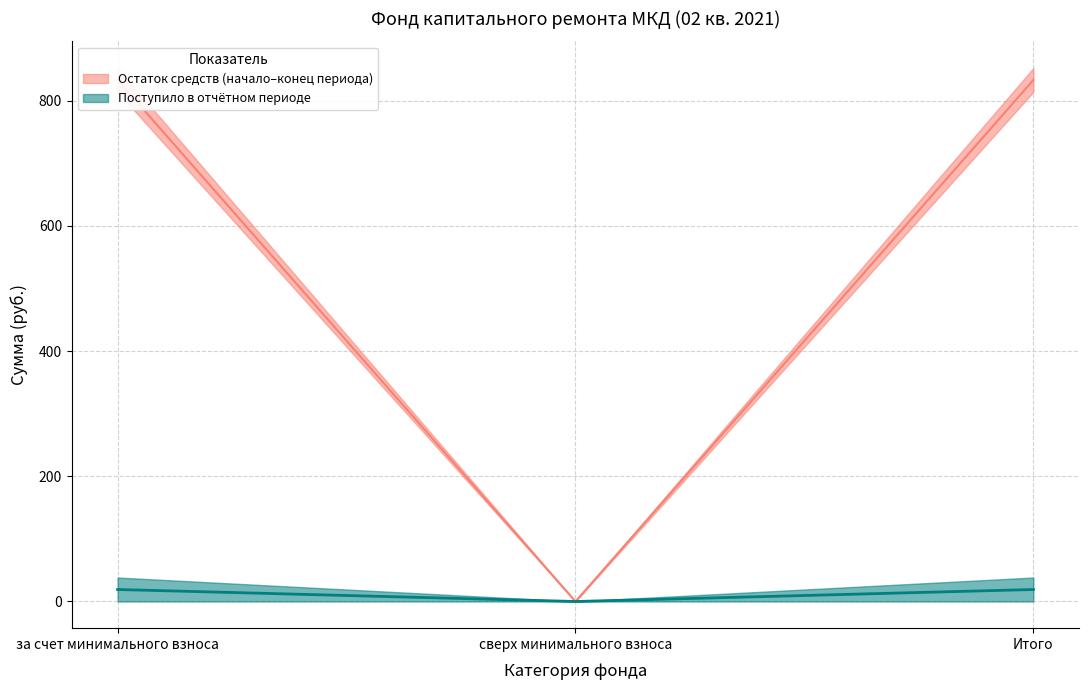

At which category is the sum across all series the highest?

за счет минимального взноса